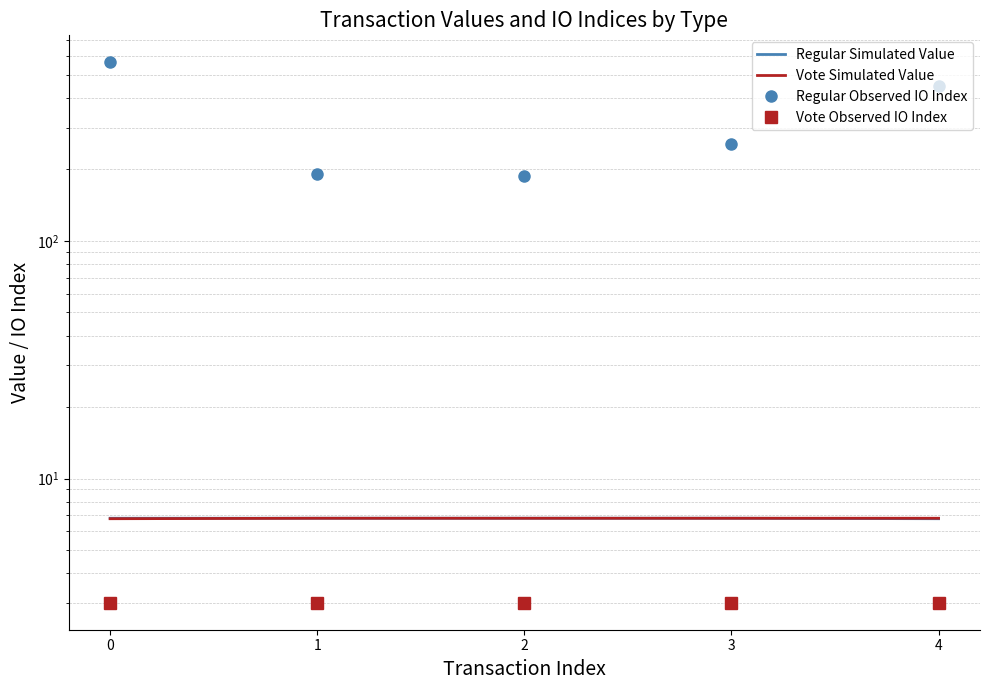

True or false: Regular Observed IO Index and Regular Simulated Value intersect in this chart.

False